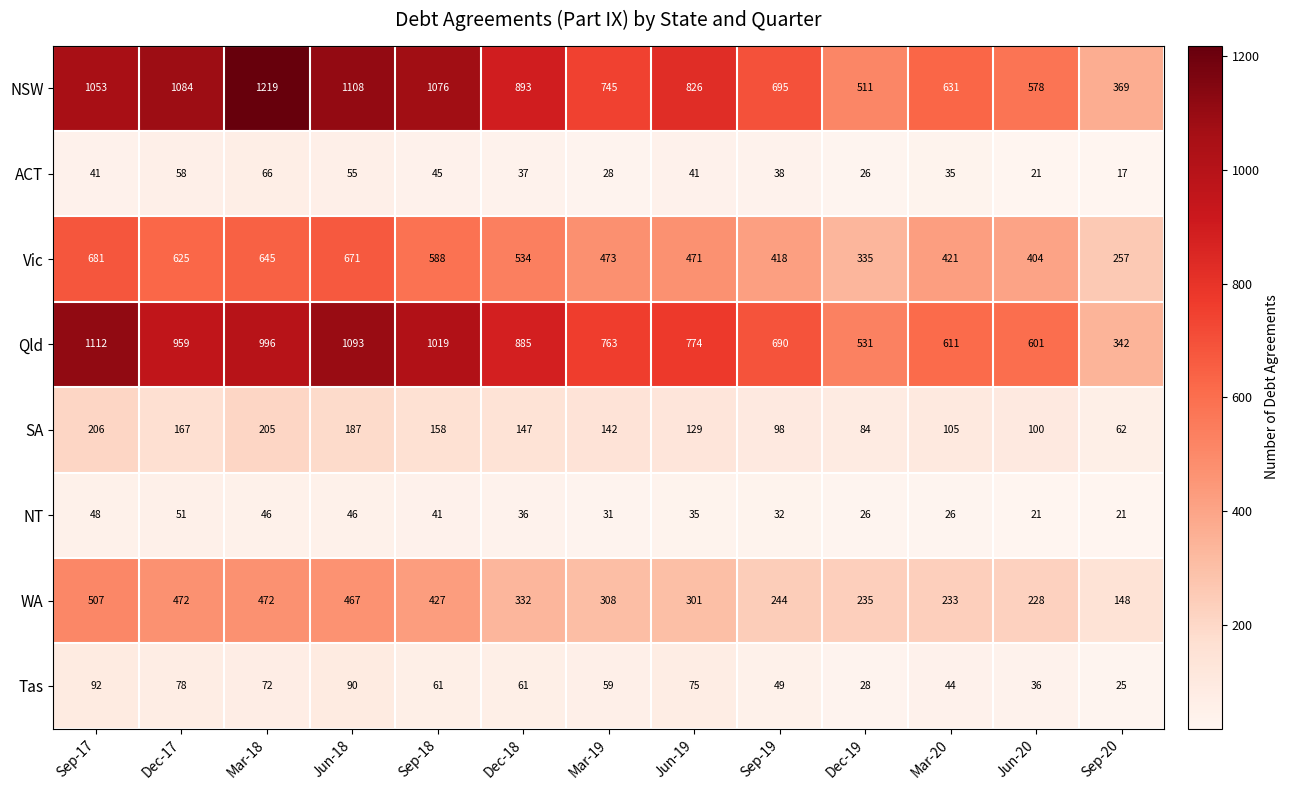

Which series has the largest total across all categories?

NSW